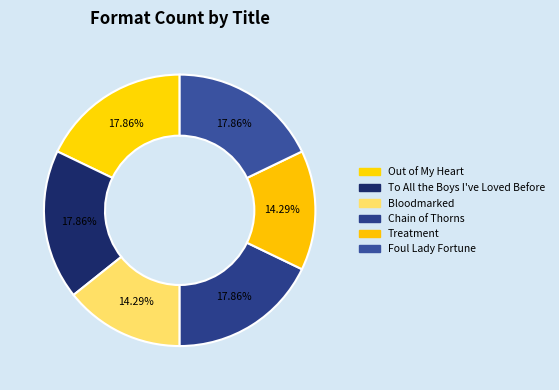

To the nearest percent, what is the average slice percentage?

17%